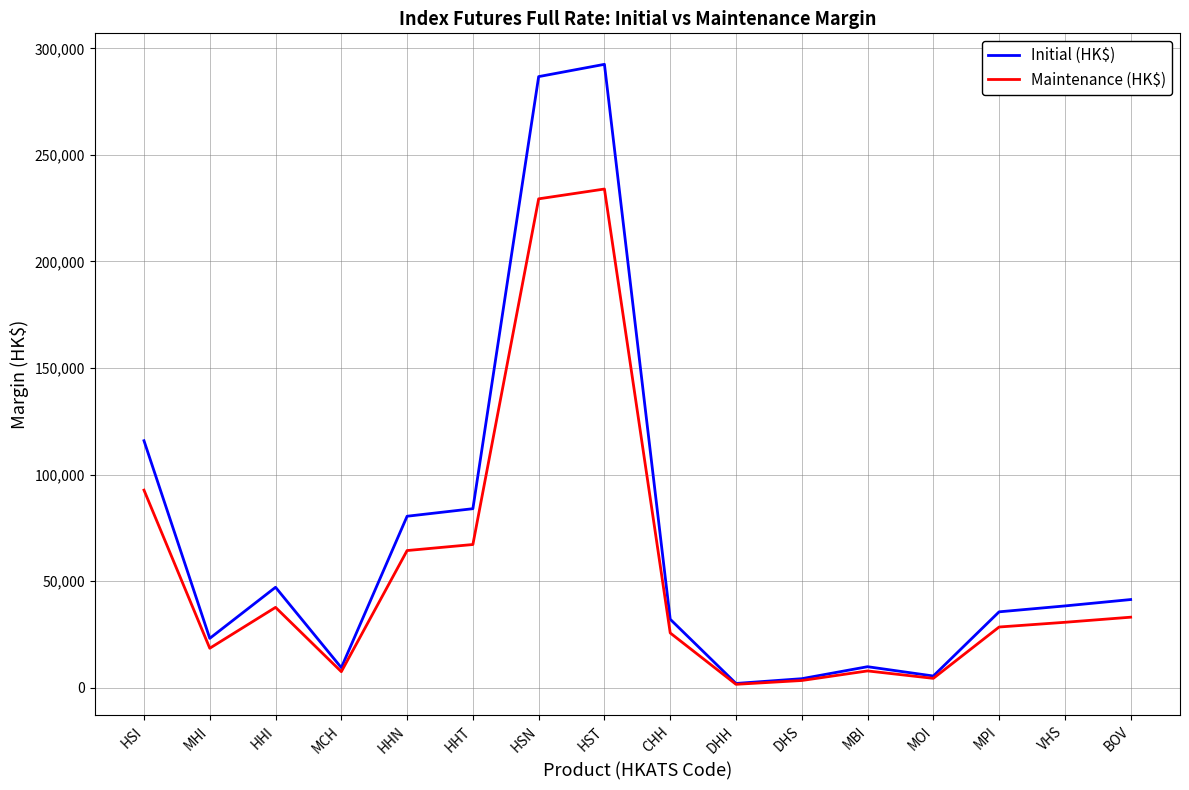

At which label does Initial (HK$) reach its peak?

HST